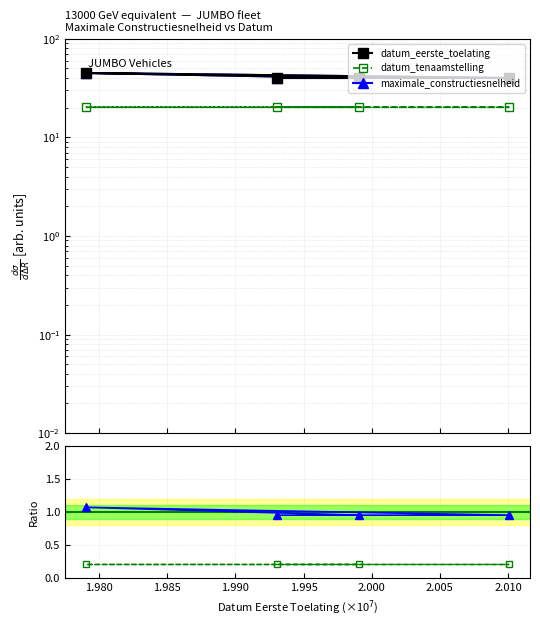

Does the chart have visible grid lines?

Yes